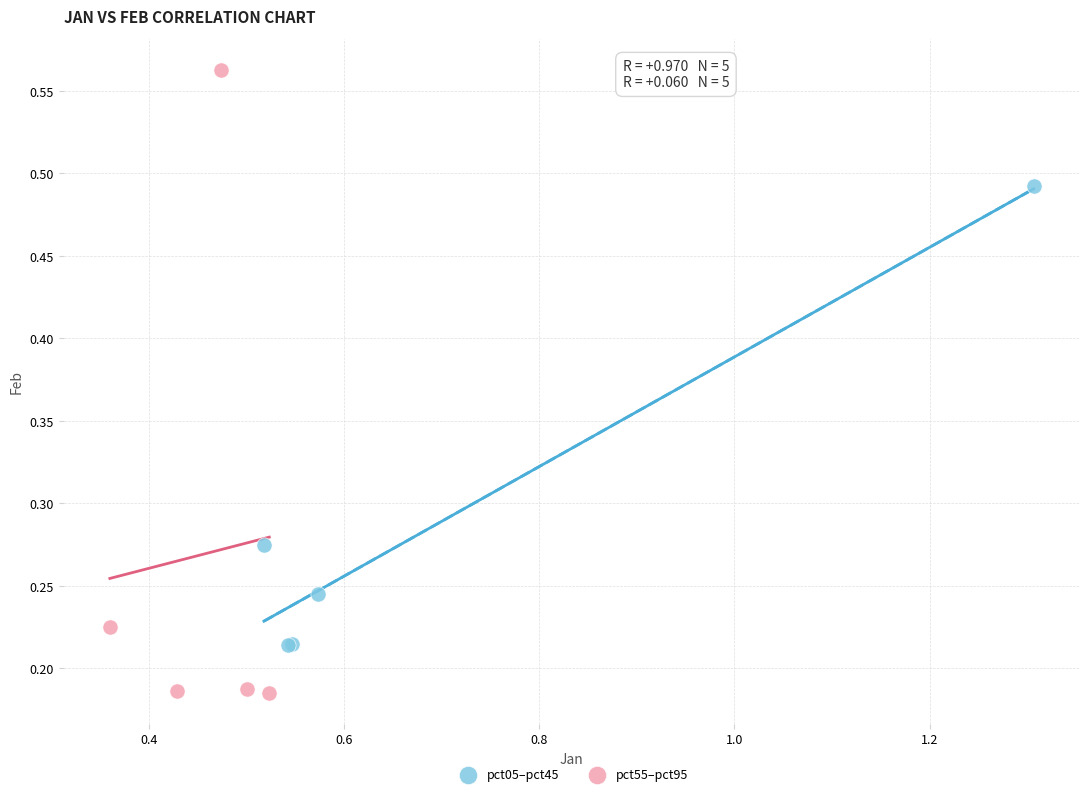

Which series contains the lowest Y value?

pct55–pct95